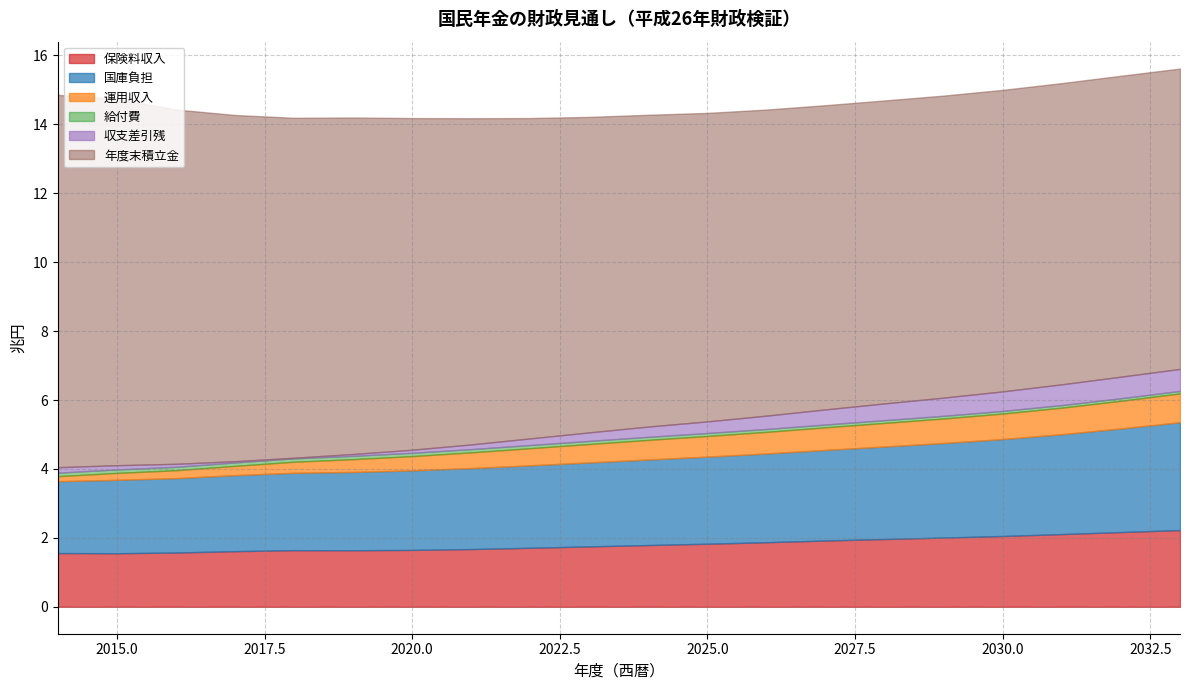

Count the number of data series in this chart.

6